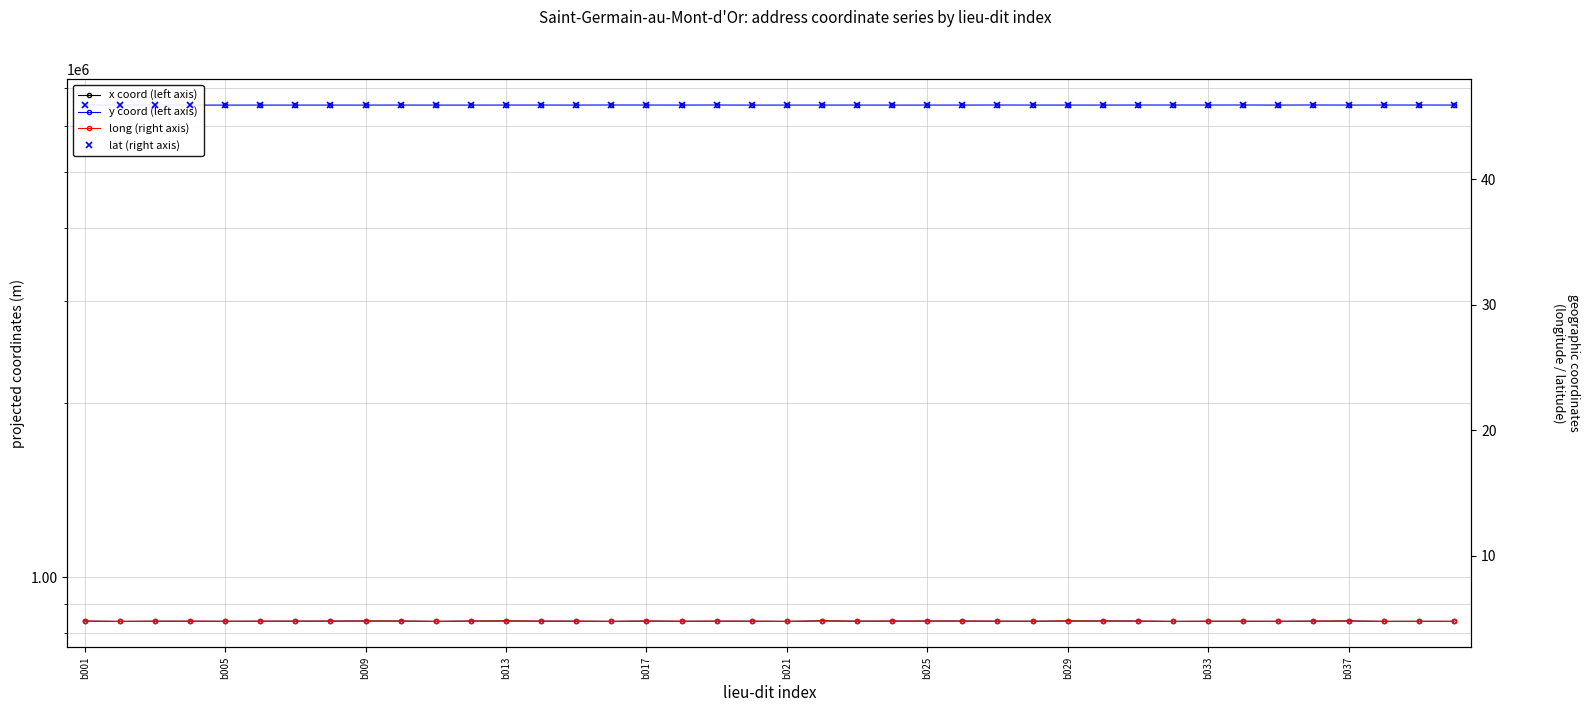

What is the value of the x coord (left axis) point at the 24th from the left?

839987.3